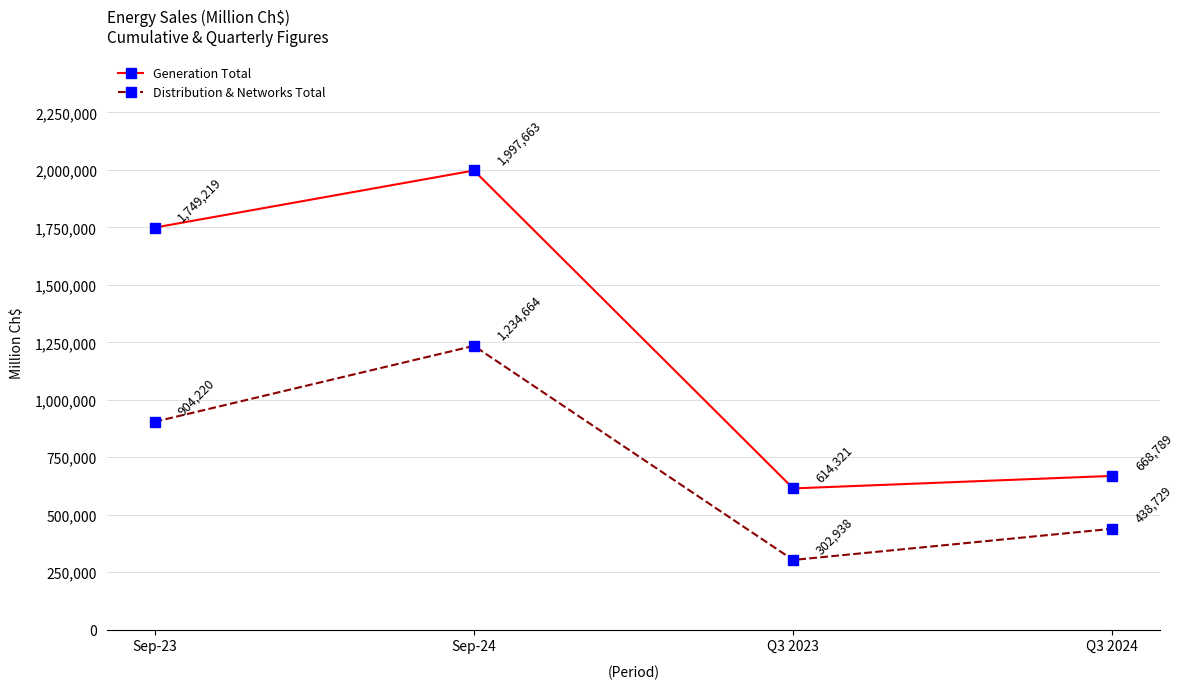

What is the spread (max minus min) of values at Sep-23?

844999